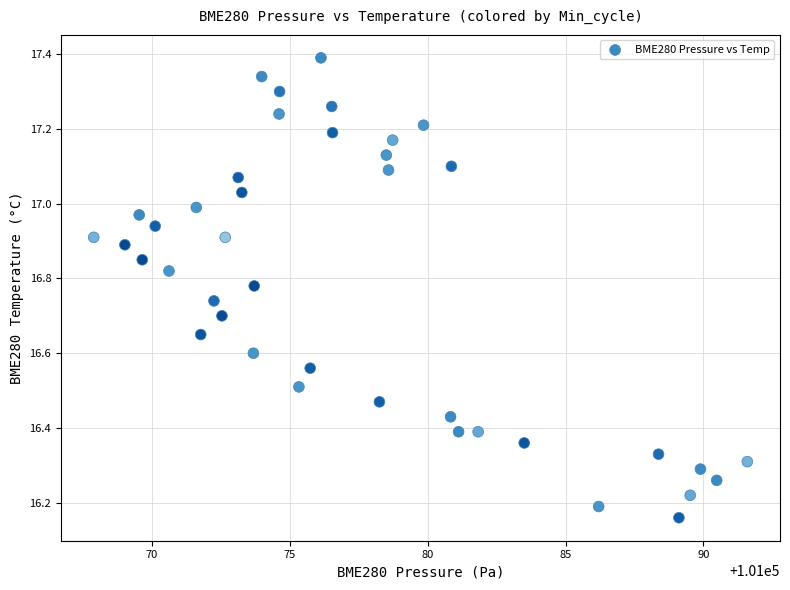

What is the range of Y values (max minus min)?

1.2